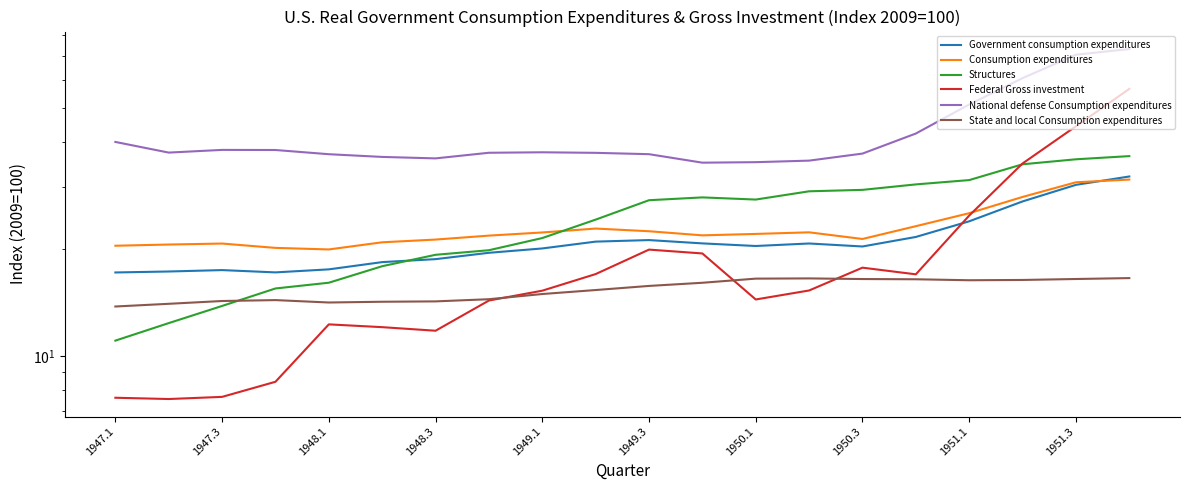

List the series in order of their peak value, highest first.

National defense Consumption expenditures, Federal Gross investment, Structures, Government consumption expenditures, Consumption expenditures, State and local Consumption expenditures